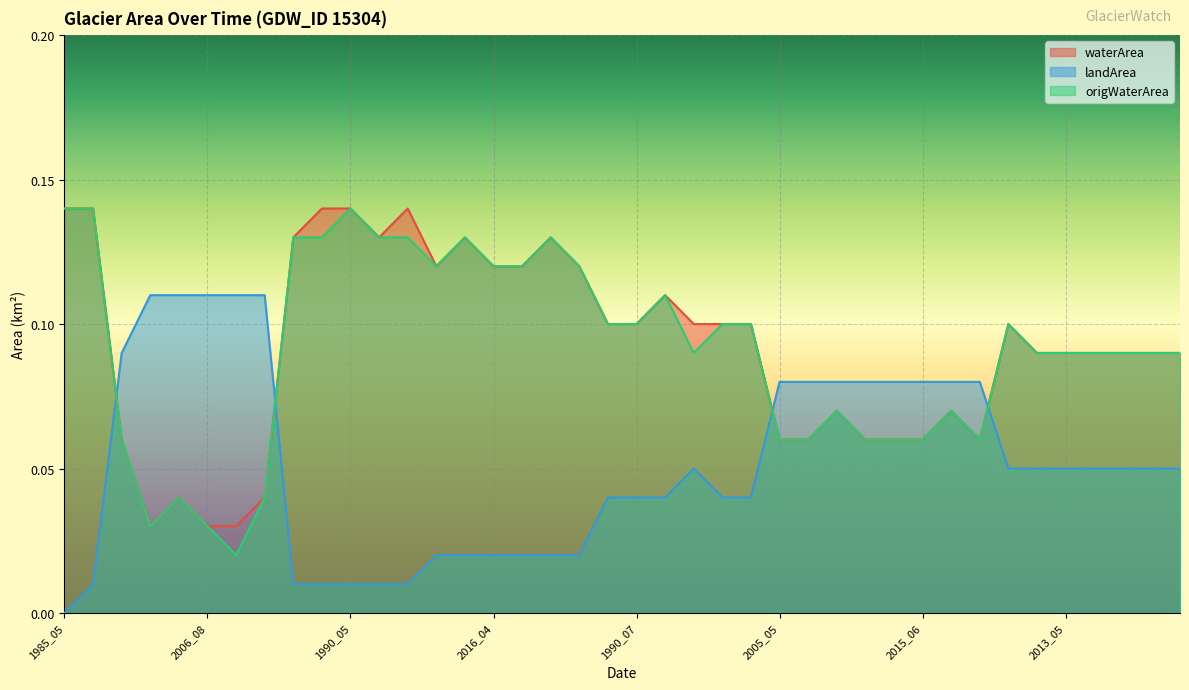

List the series in order of their peak value, lowest first.

landArea, waterArea, origWaterArea